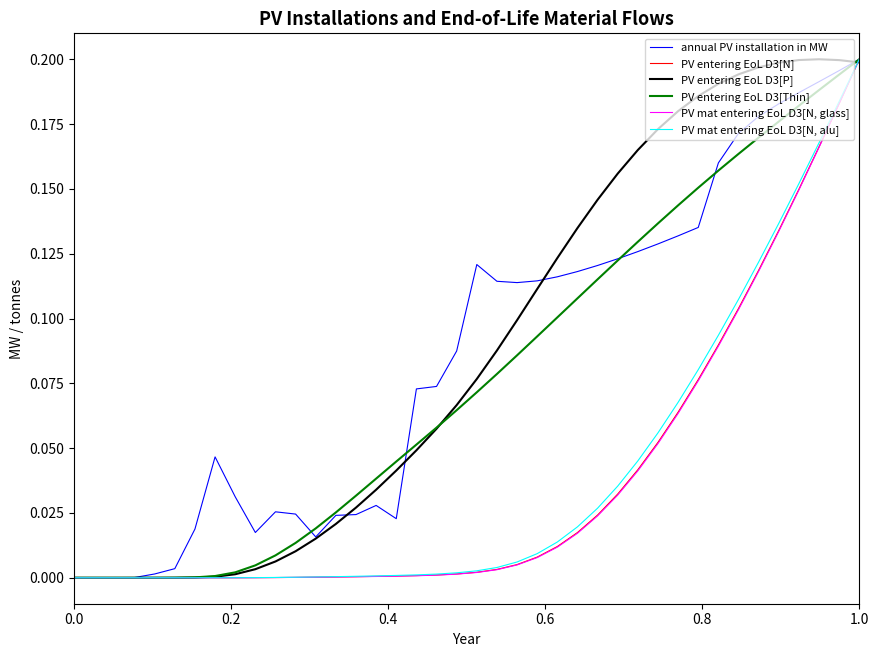

At which category is the sum across all series the highest?

1.0